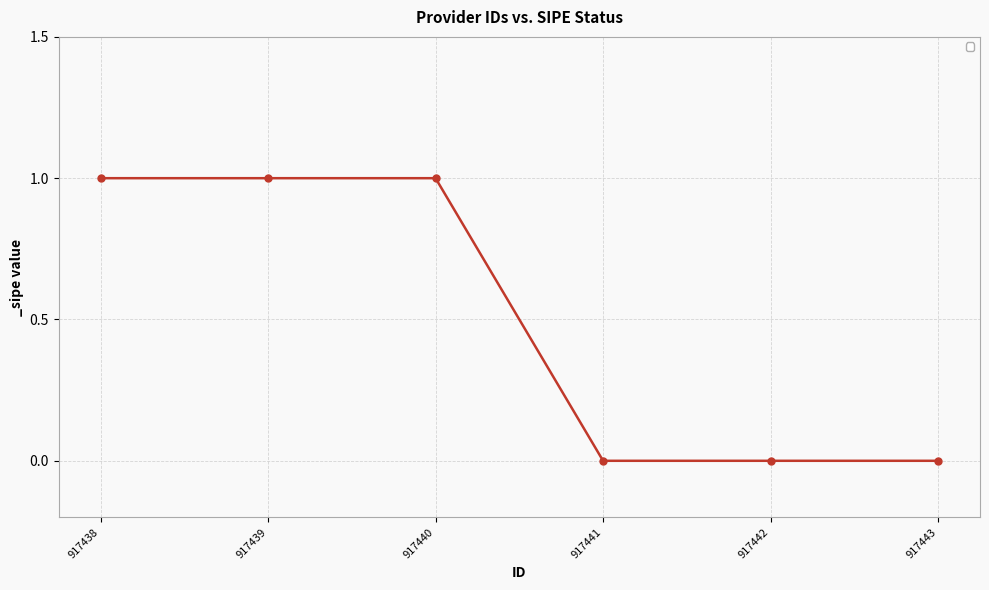

What is the sum of all values?

3